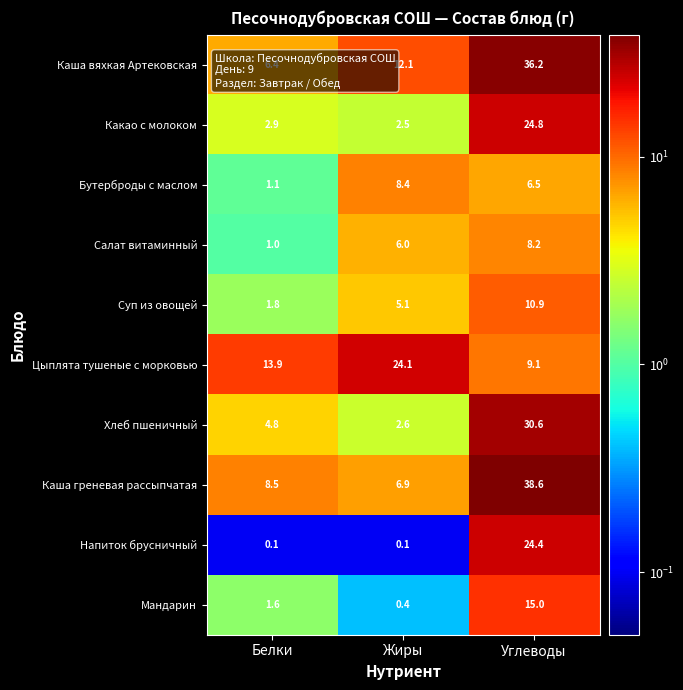

What is the approximate value of Каша греневая рассыпчатая at Жиры?

6.9